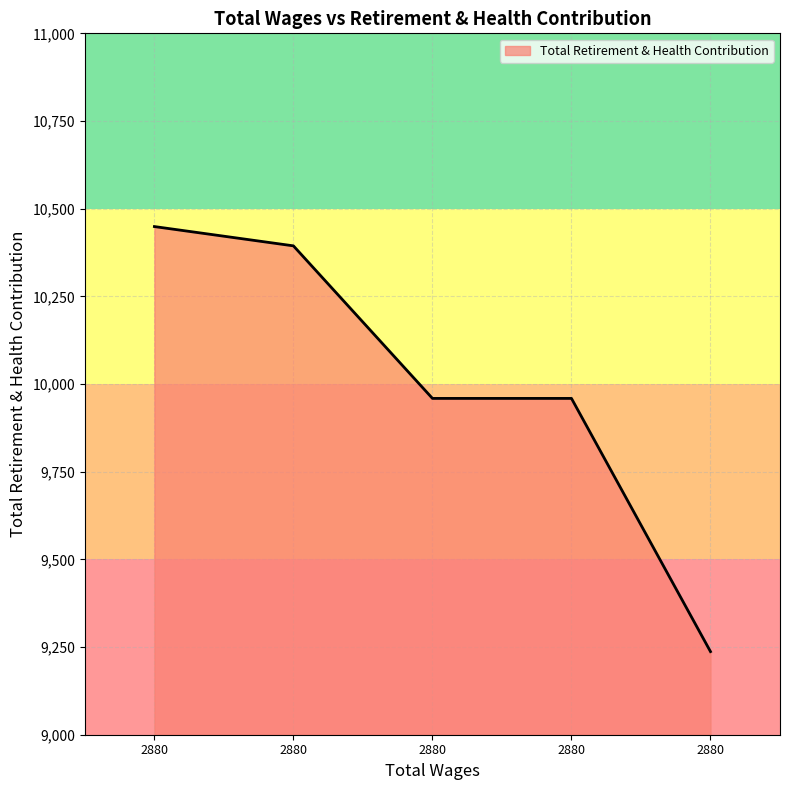

Which category has the lowest value across all series?

2880.0